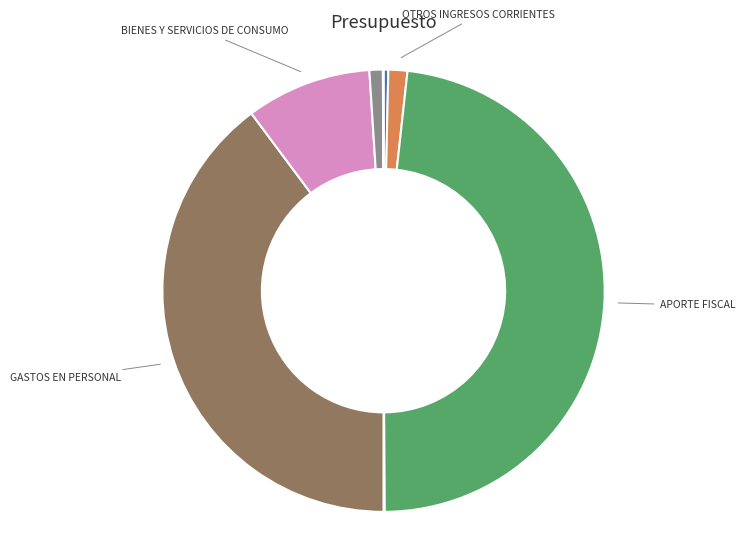

Is there a majority slice in this chart?

No